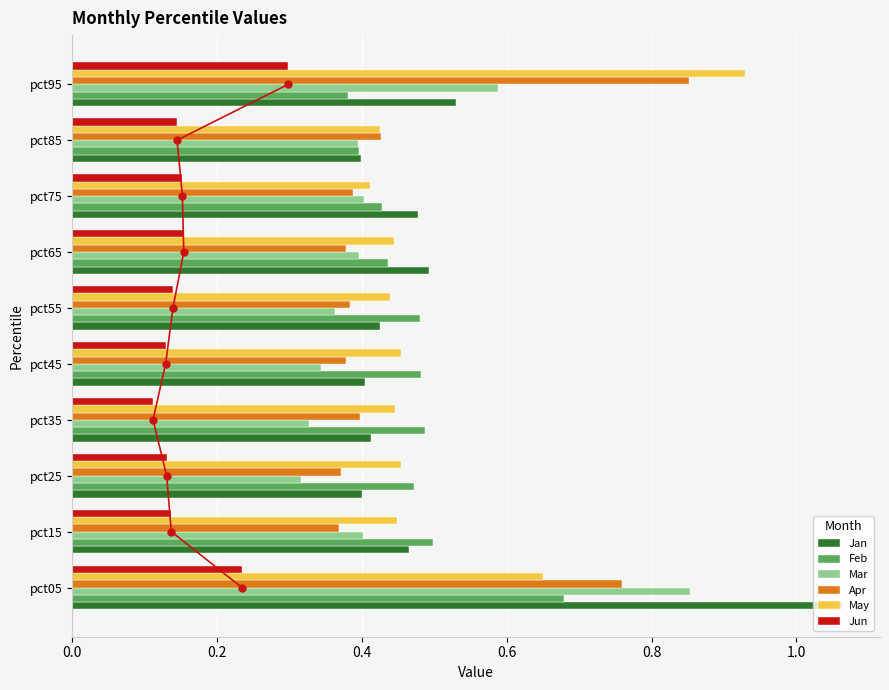

The Apr series shows 0.2 at pct65. True or false?

False